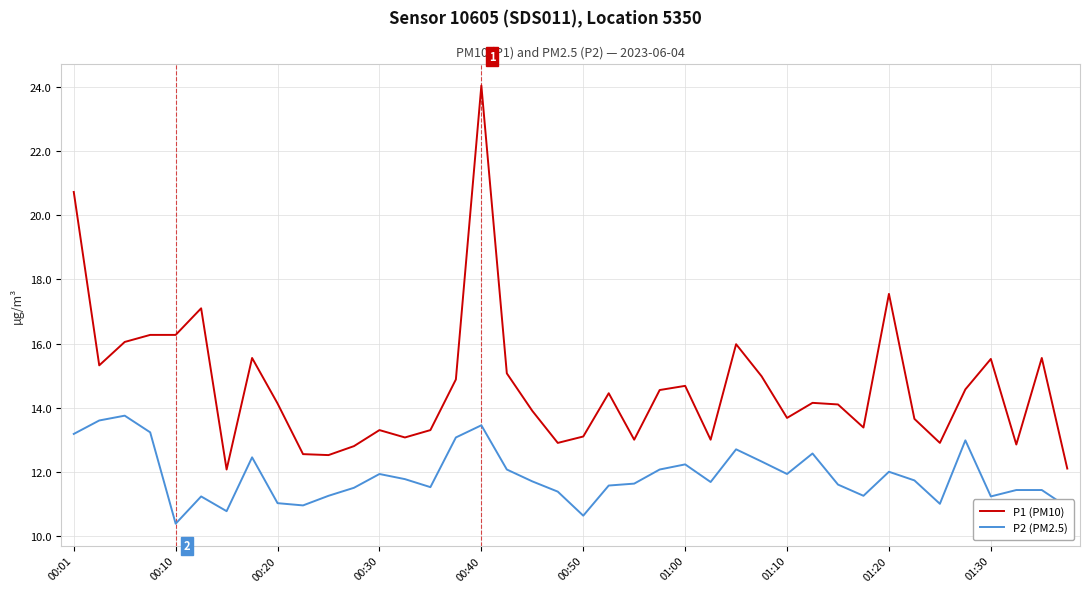

True or false: P1 (PM10) and P2 (PM2.5) intersect in this chart.

False